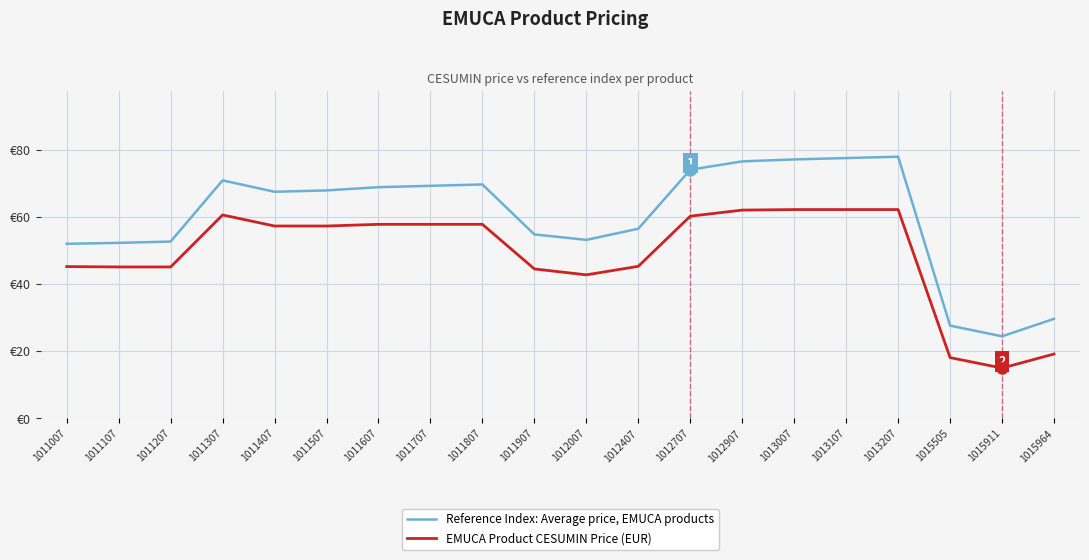

True or false: Reference Index: Average price, EMUCA products and EMUCA Product CESUMIN Price (EUR) cross at least once.

False